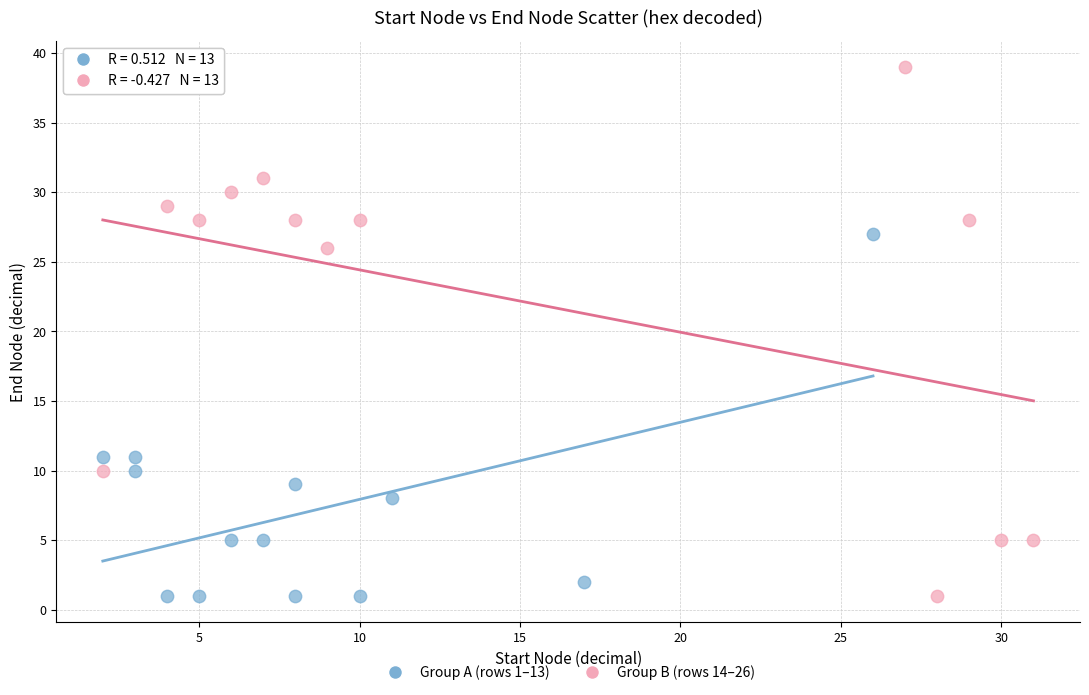

Which series has the widest spread of Y values?

Group B (rows 14–26)